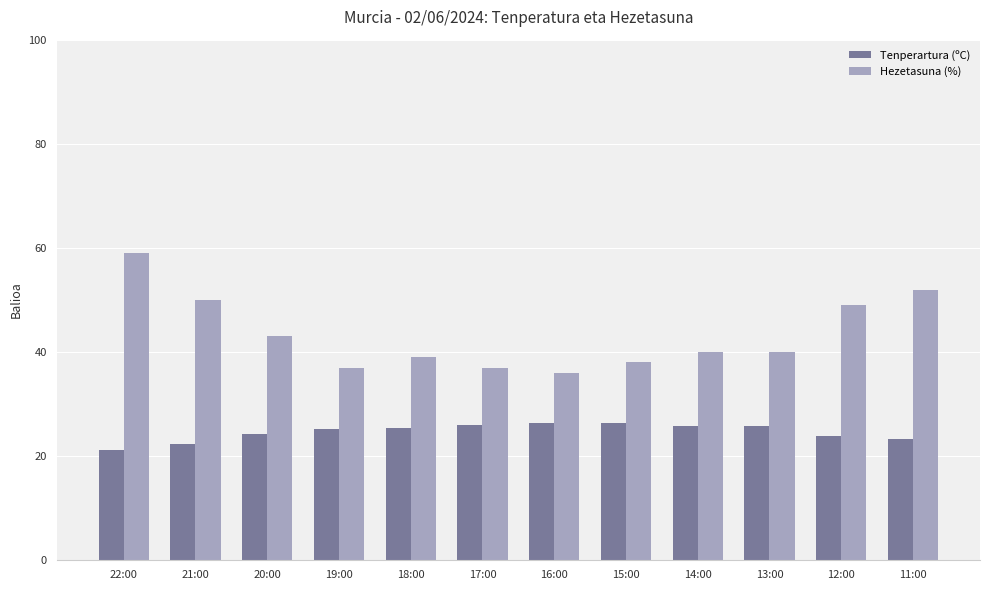

Where is Hezetasuna (%) nearest to the value 47?

12:00